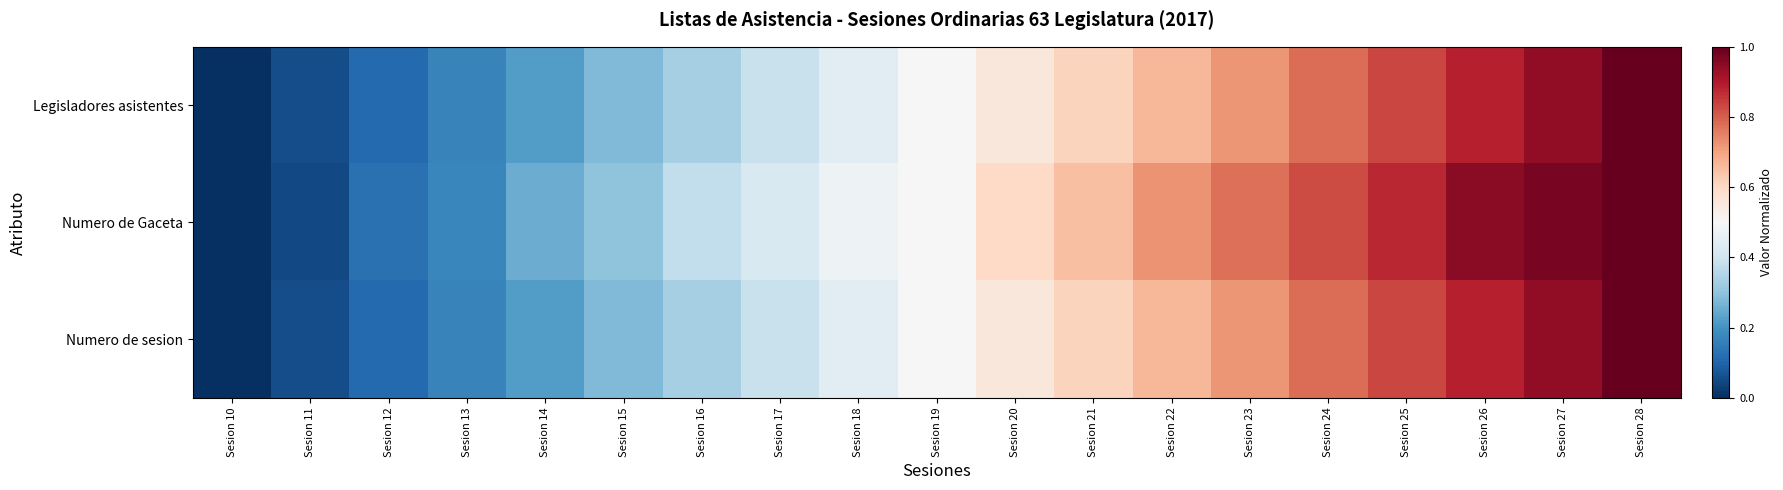

How many distinct data groups are displayed?

3